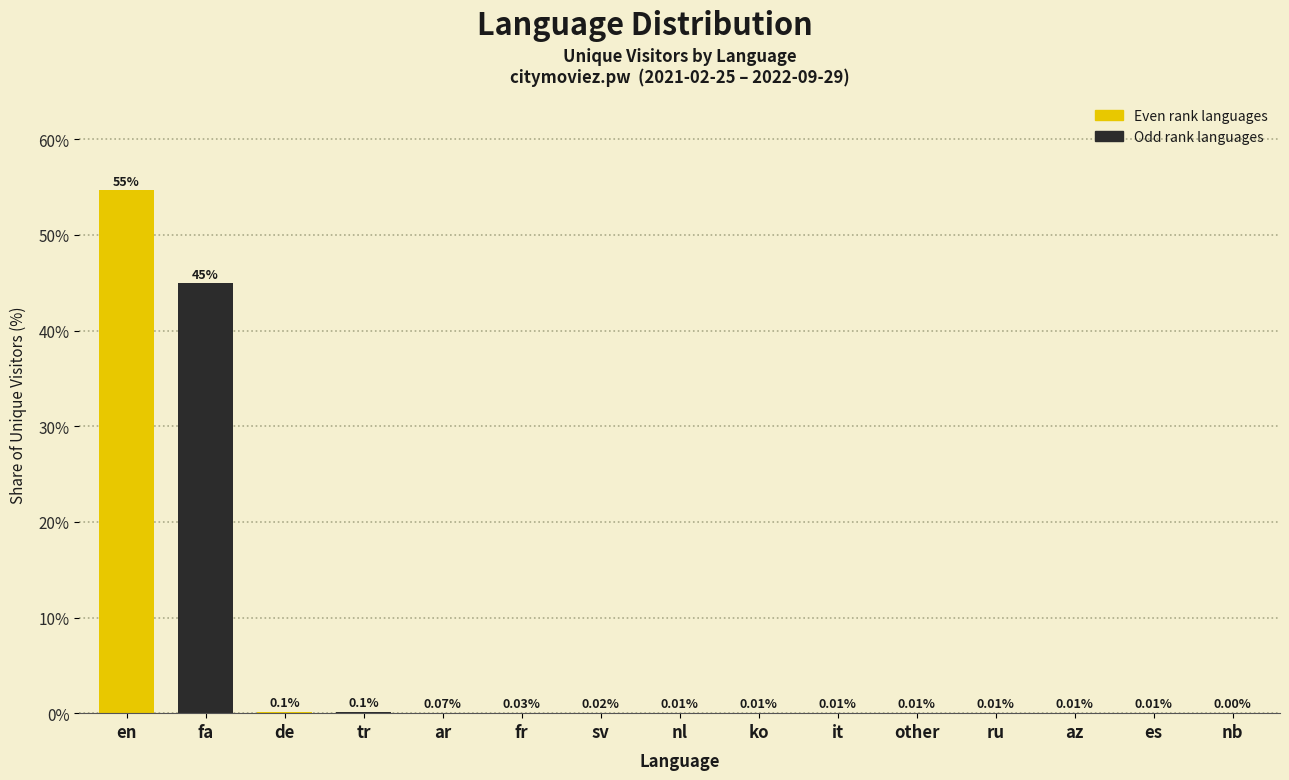

Between ko and tr, which is larger?

tr